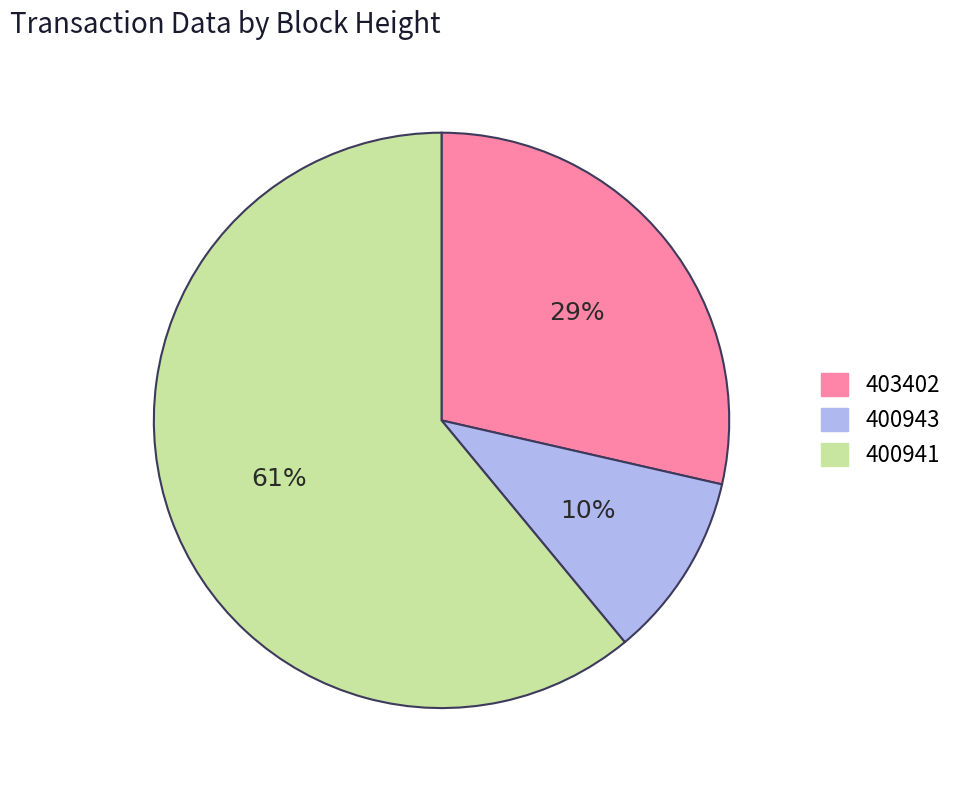

Is it true that 400941 is 61% of the pie?

True